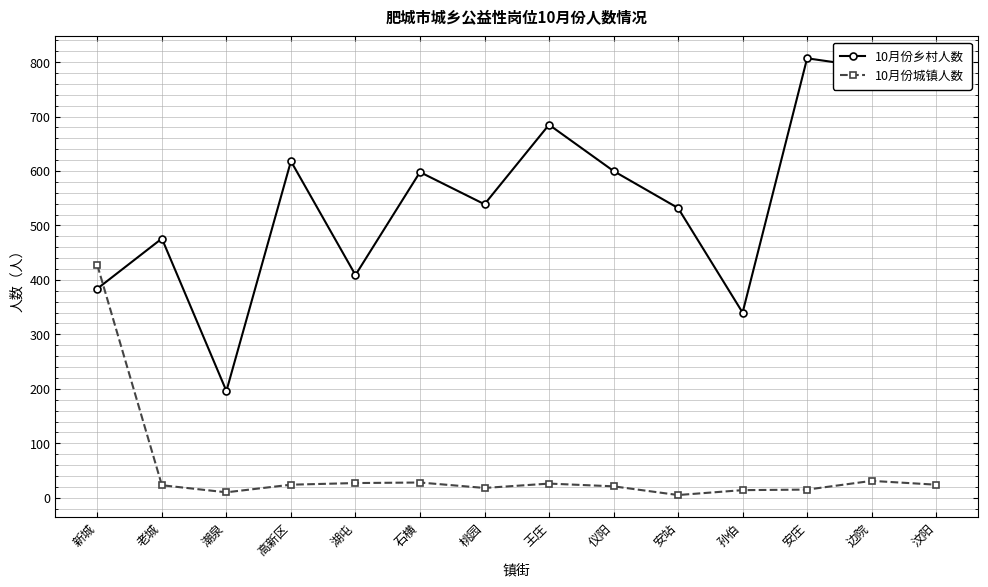

What is the difference between the maximum and minimum values in the 10月份乡村人数 series?

611